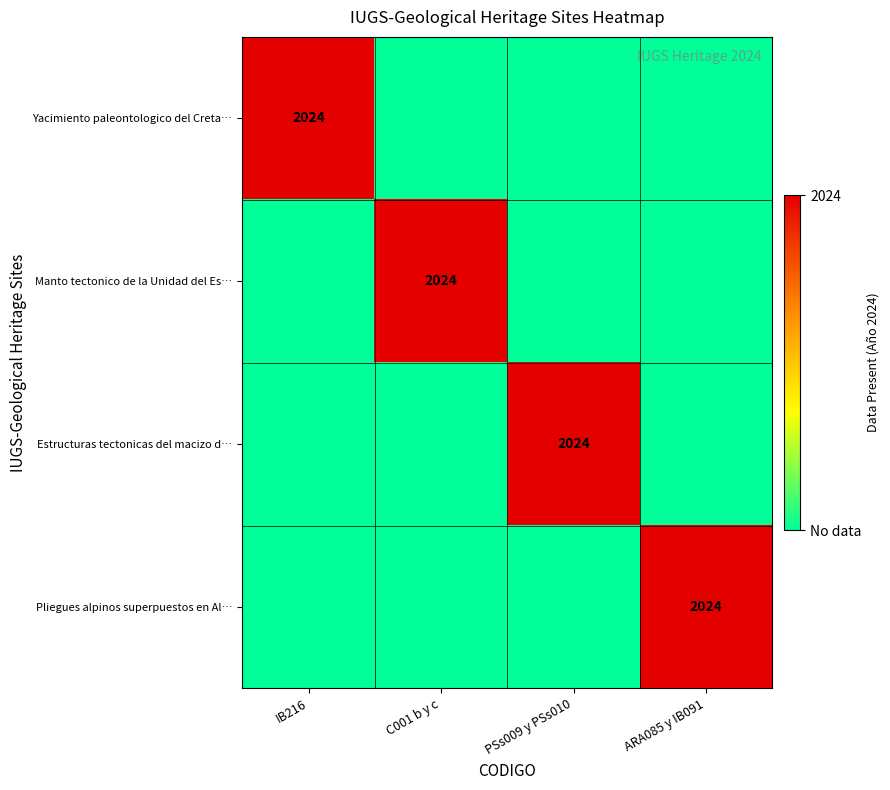

The Estructuras tectonicas del macizo d… series shows 1 at PSs009 y PSs010. True or false?

False